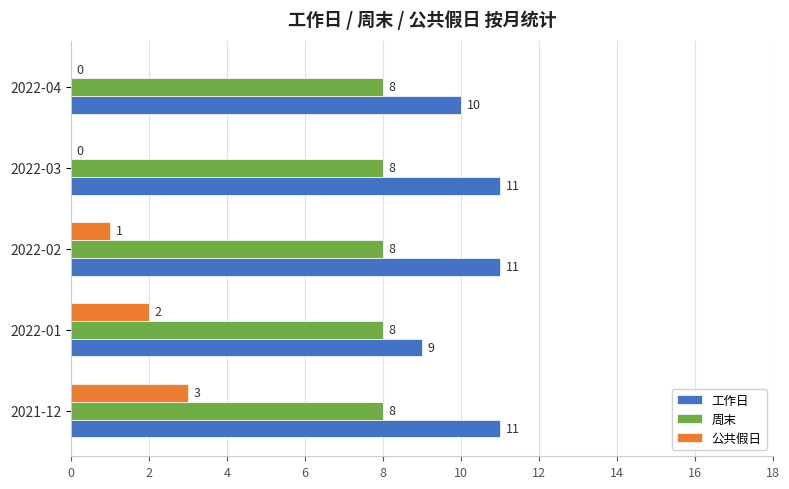

Is the value of 工作日 at 2022-04 greater than the value of 周末 at 2022-04?

Yes